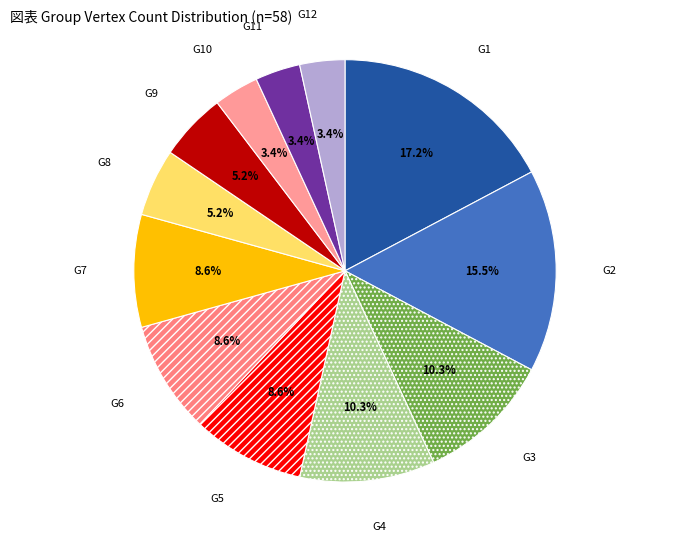

To the nearest percent, what is the difference between the largest and smallest slice percentages?

14%